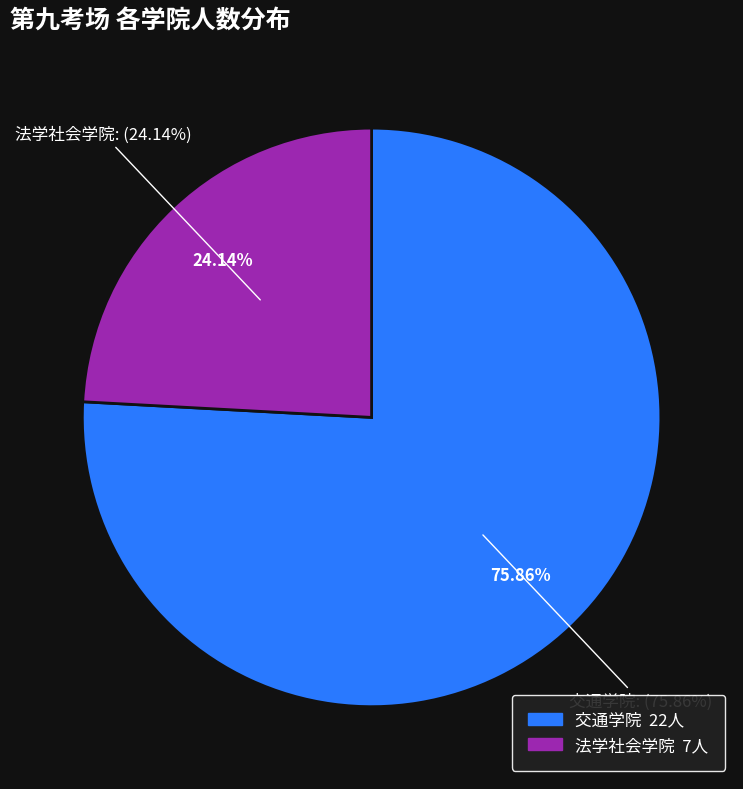

What is the largest slice in the pie chart?

交通学院